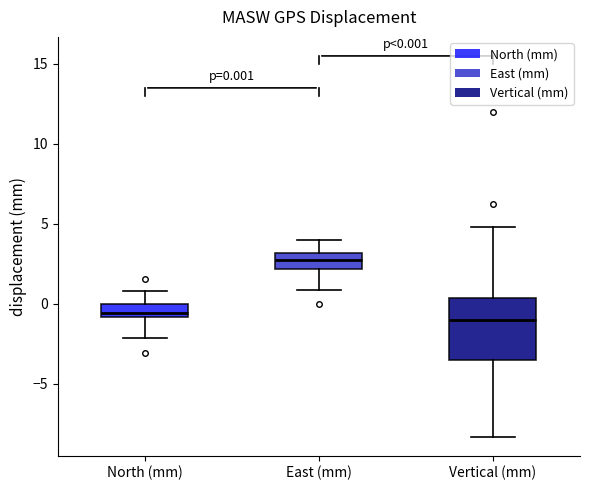

Comparing the boxes themselves (not the whiskers), which one is the tallest?

Vertical (mm)